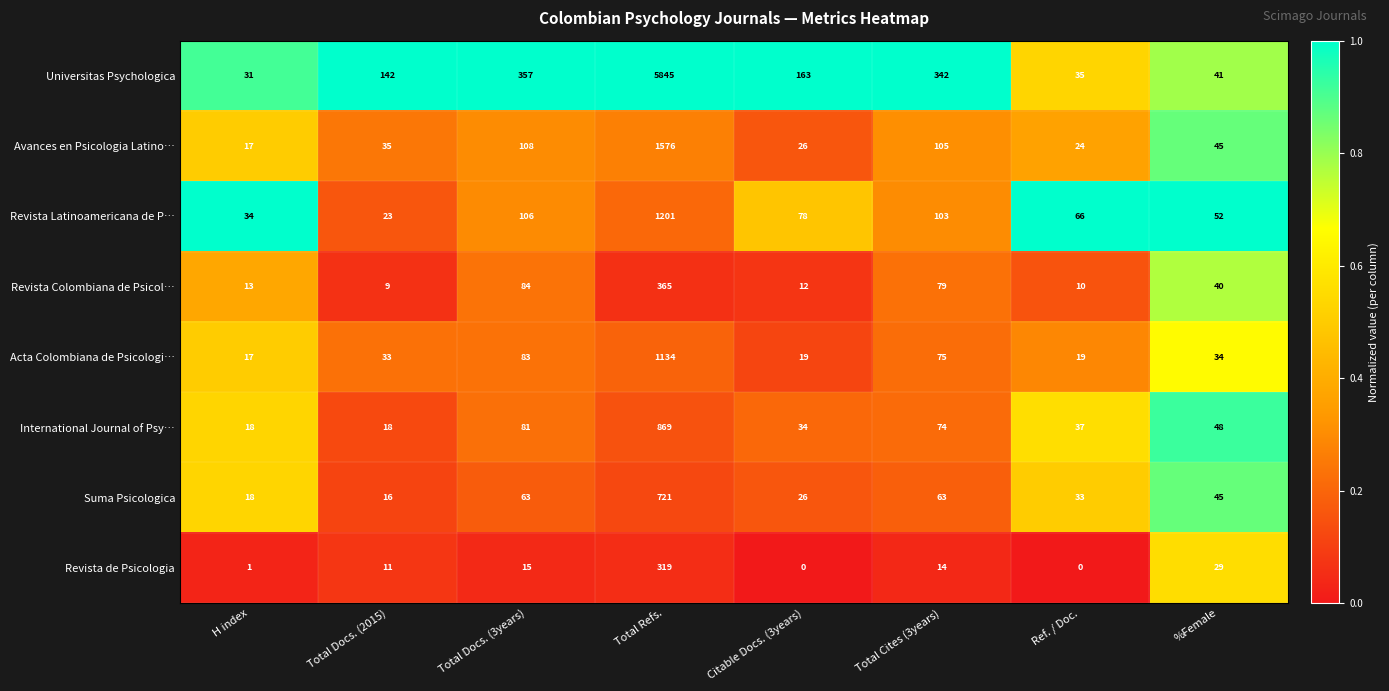

At which label does Revista Colombiana de Psicol… reach its peak?

Total Refs.